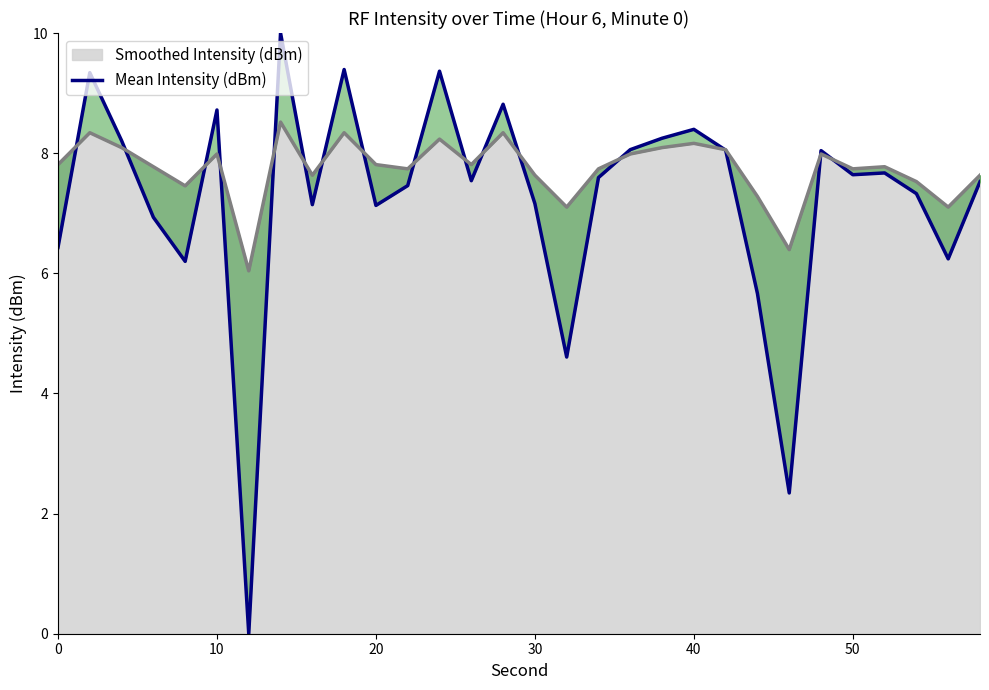

True or false: there are more than 1 points higher than both neighbors.

True